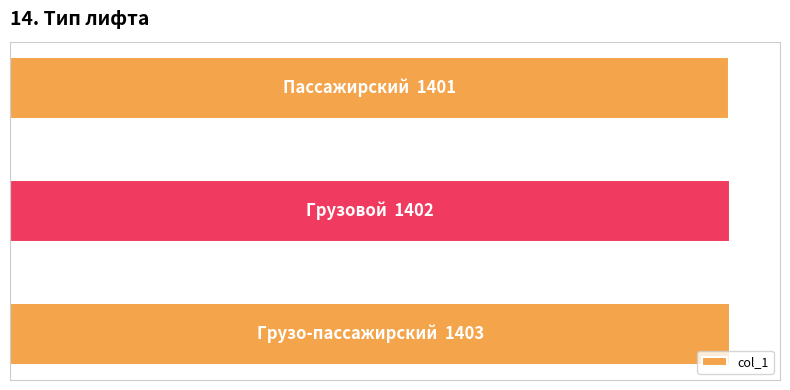

Are the bars grouped side by side (vs. stacked)?

No